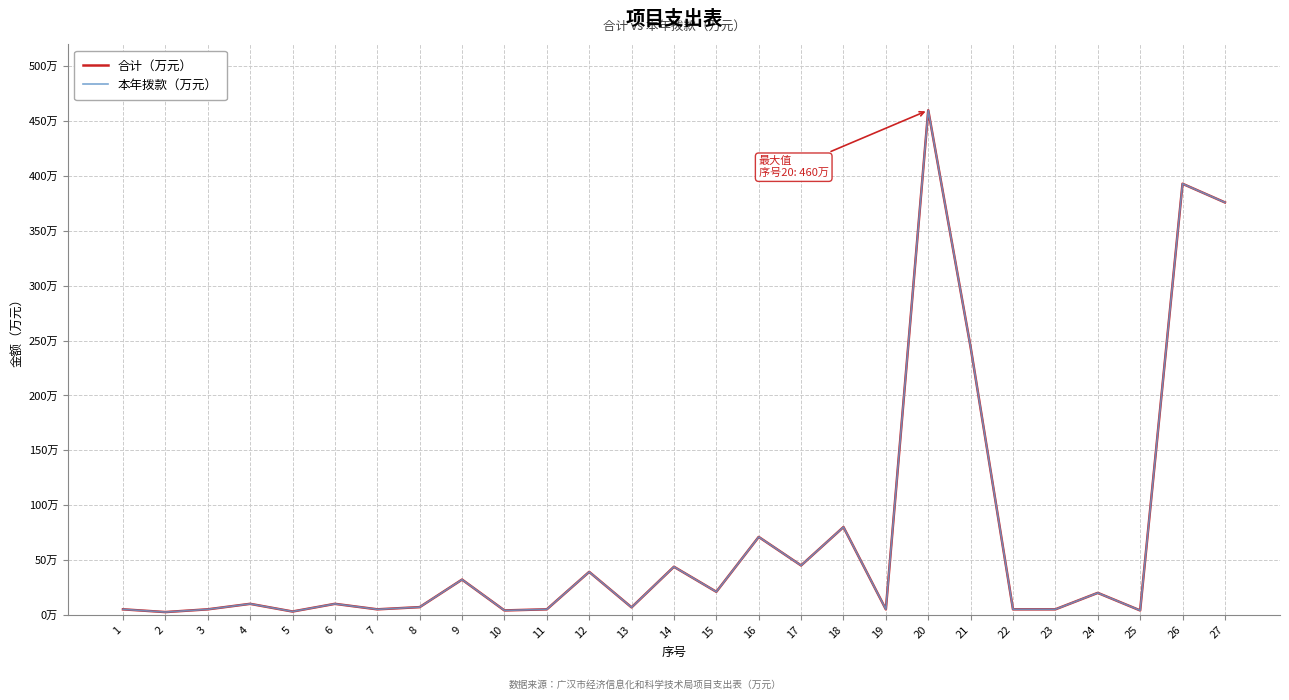

The 本年拨款（万元） series shows 40.9 at 18. True or false?

False